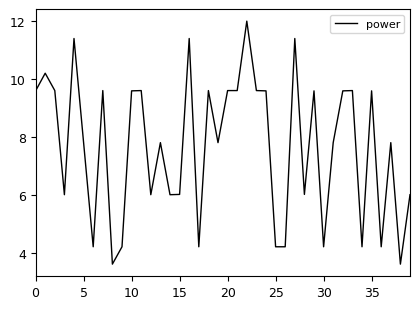

True or false: there are more than 2 points higher than both neighbors.

True